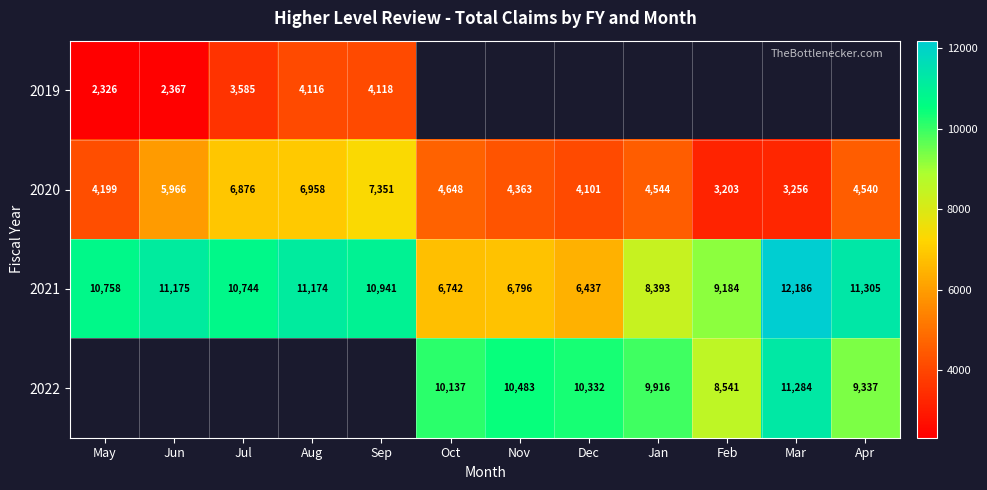

What is the sum of the 2022 values at Oct and Jan?

20053